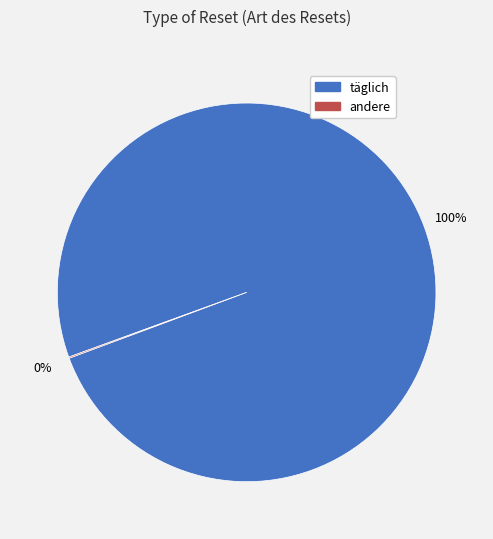

To the nearest percent, what is the average slice percentage?

50%